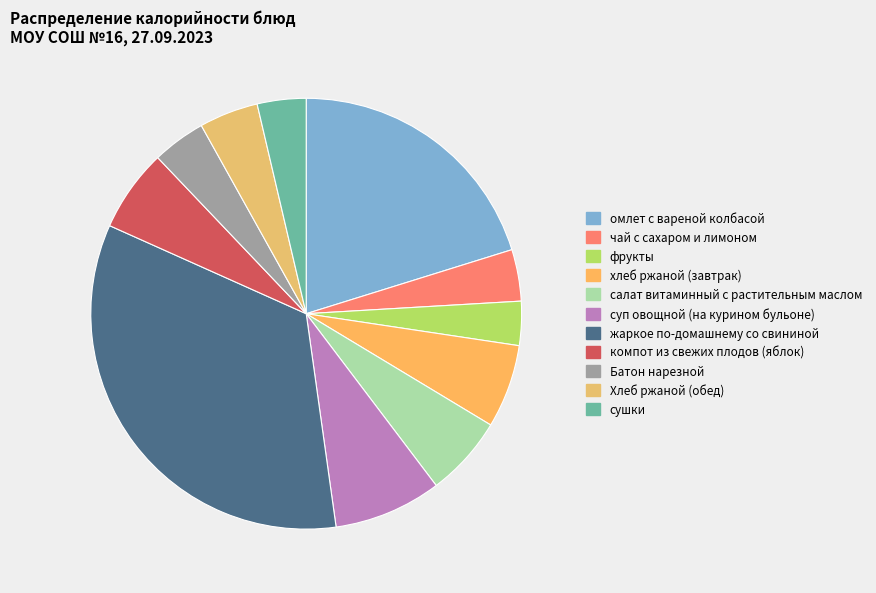

Which has a higher value, Батон нарезной or омлет с вареной колбасой?

омлет с вареной колбасой